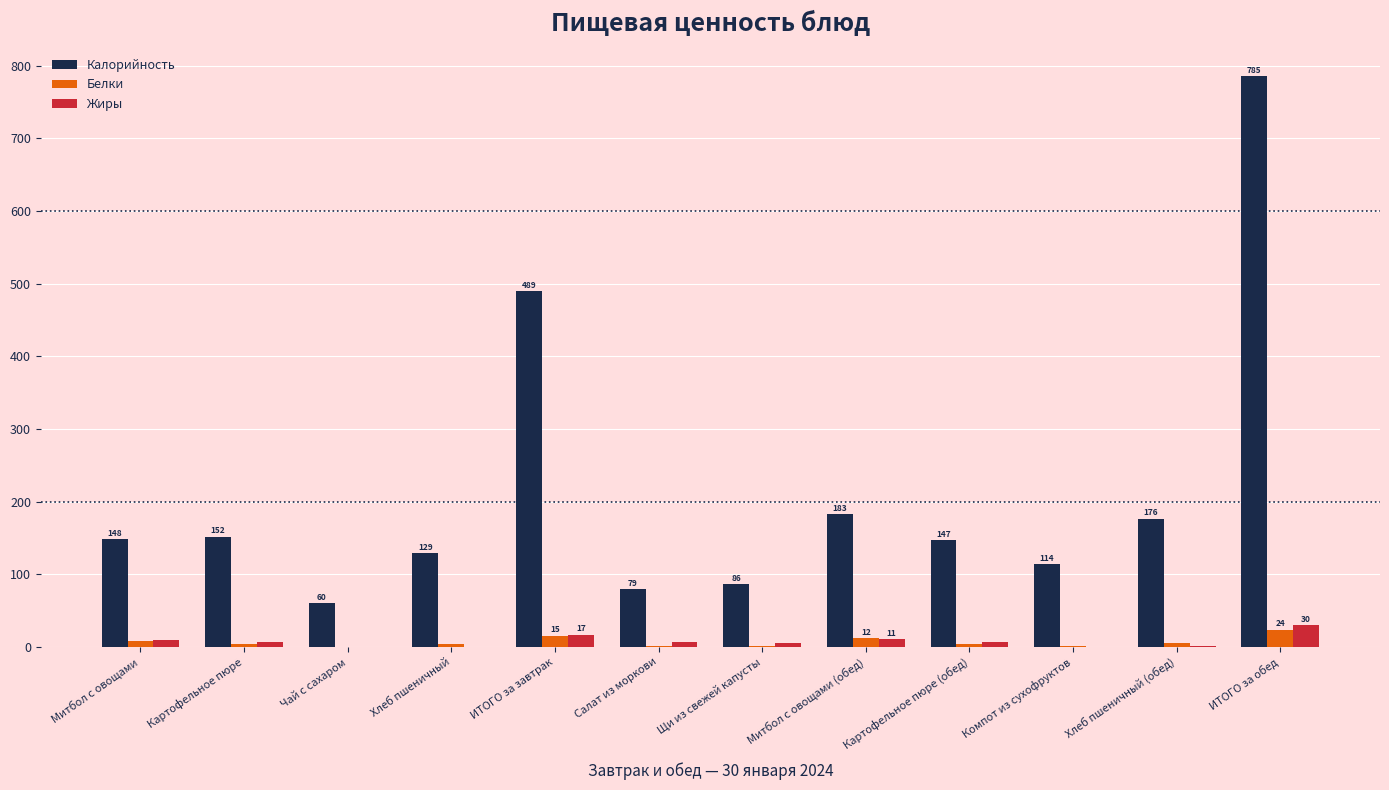

Which series has the largest total across all categories?

Калорийность